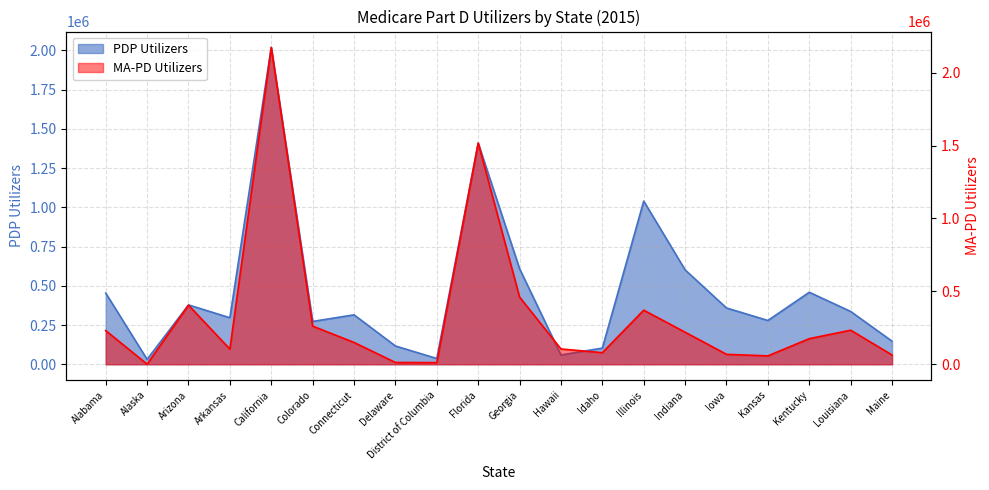

Which has a higher value, Delaware or Hawaii?

Delaware